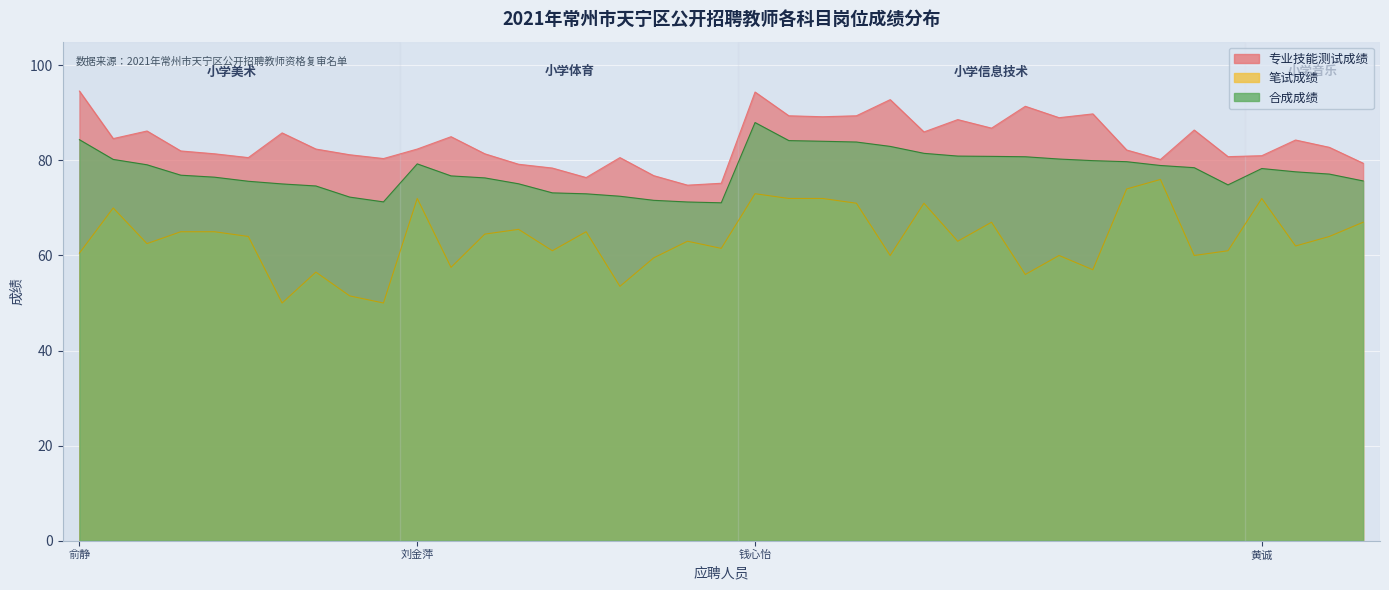

Is it true that 笔试成绩 equals 97.5 at 胡沁伊?

False